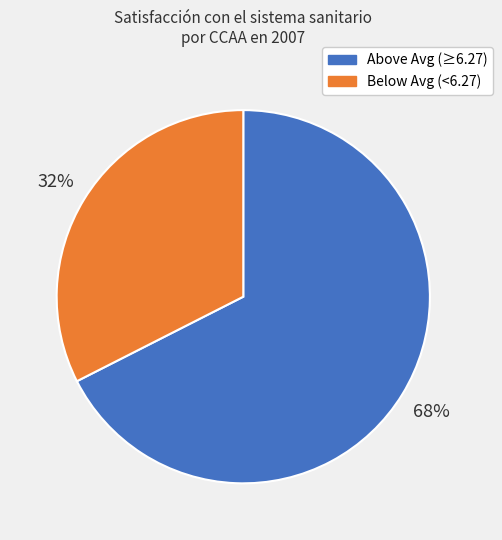

Which slice is the smallest?

Below Avg (<6.27)